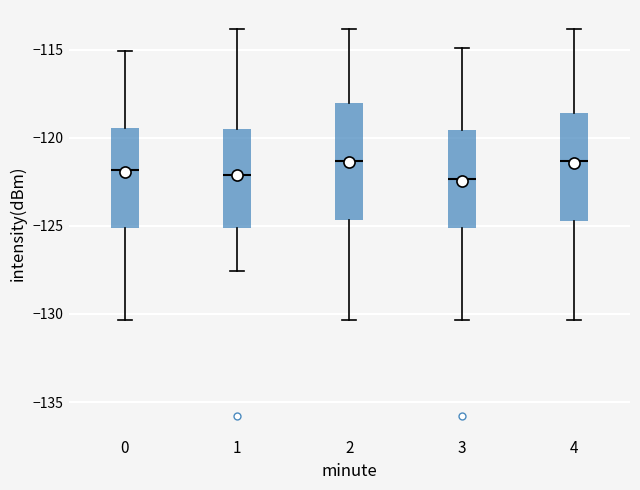

Where does the median line of the box at x = 2 sit on the y-axis? The values are not printed on the chart, so give them approximately, as read against the axis.

-121.5